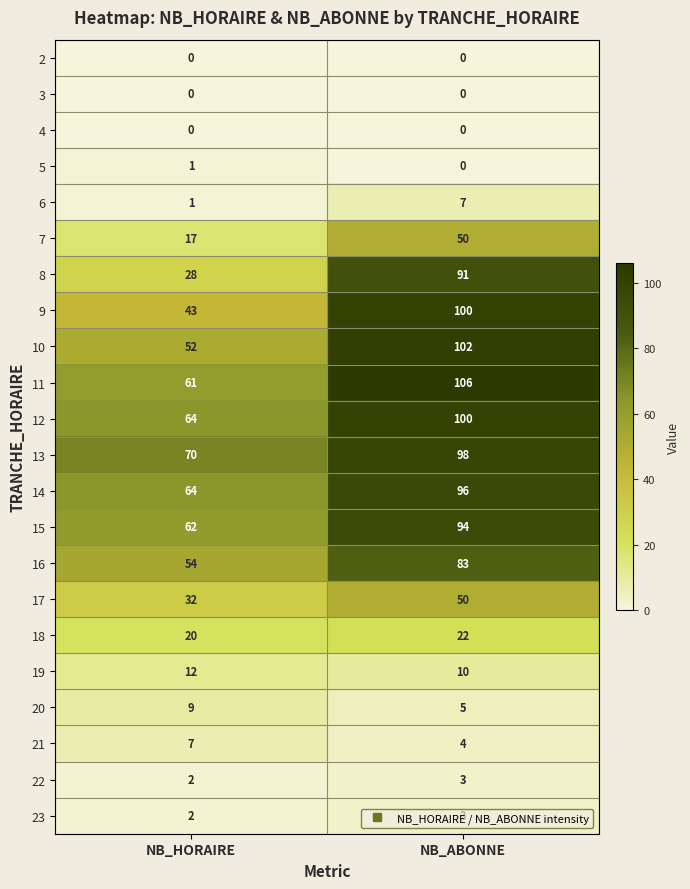

At which category is the sum across all series the highest?

NB_ABONNE